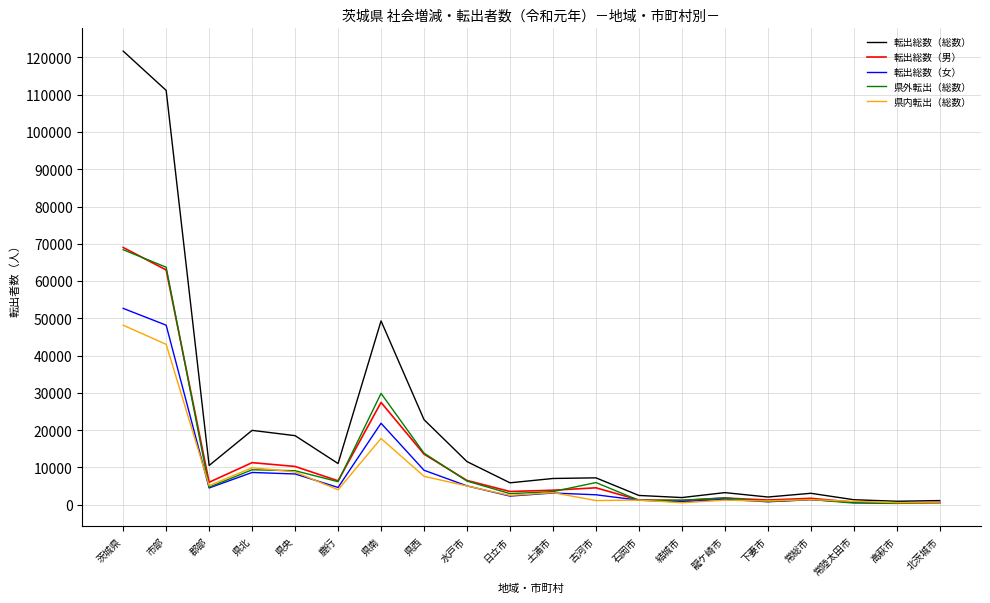

What is the difference between the maximum and minimum values in the 県内転出（総数） series?

47662